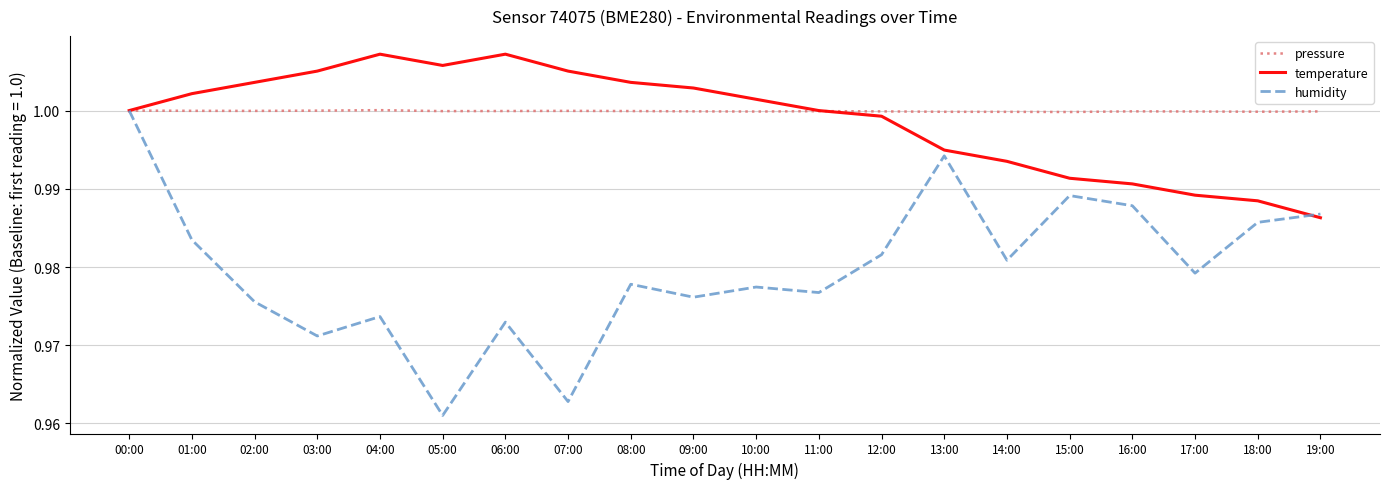

True or false: pressure has a value of 0.6 at 11:00.

False